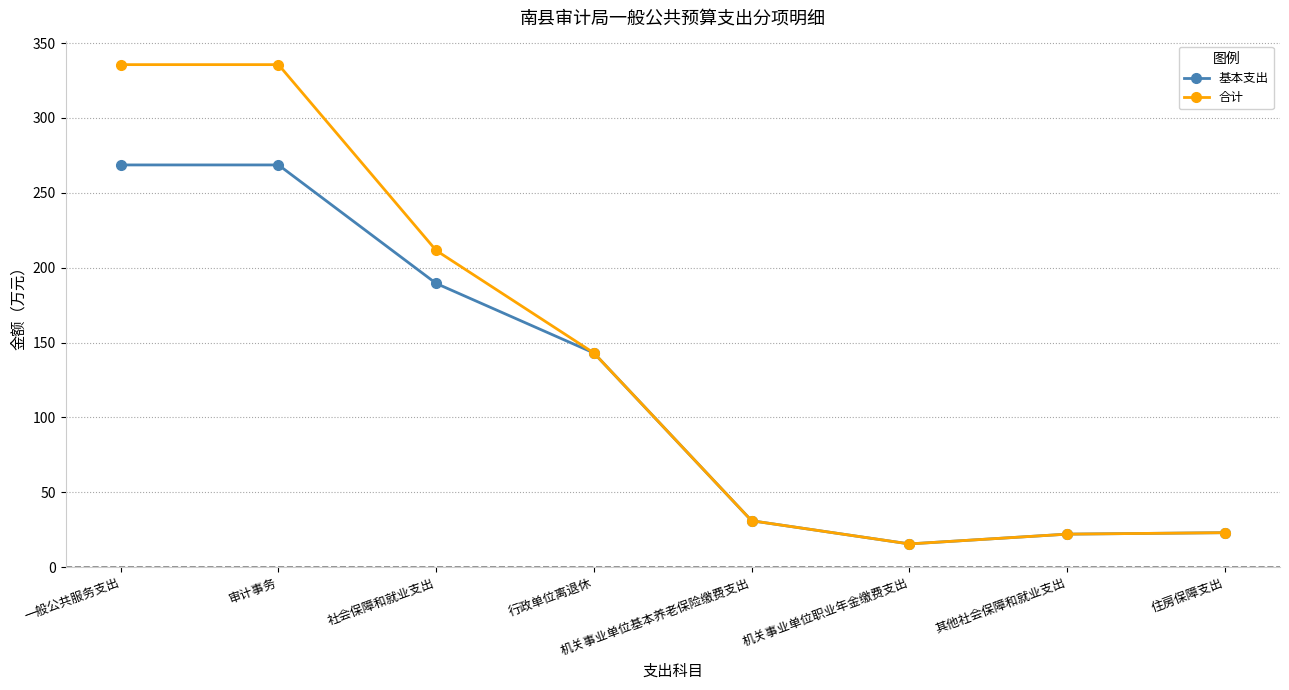

At which label does 基本支出 first exceed 143?

一般公共服务支出